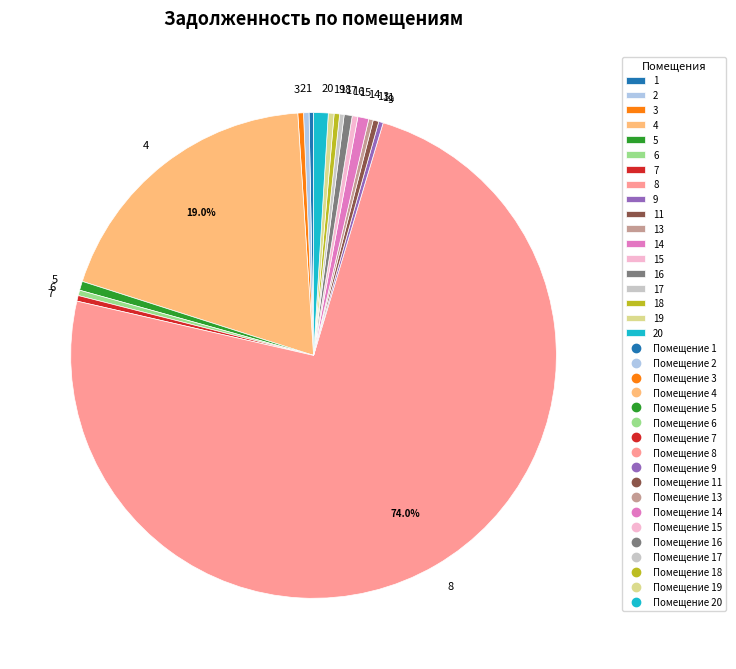

What is the largest slice in the pie chart?

8